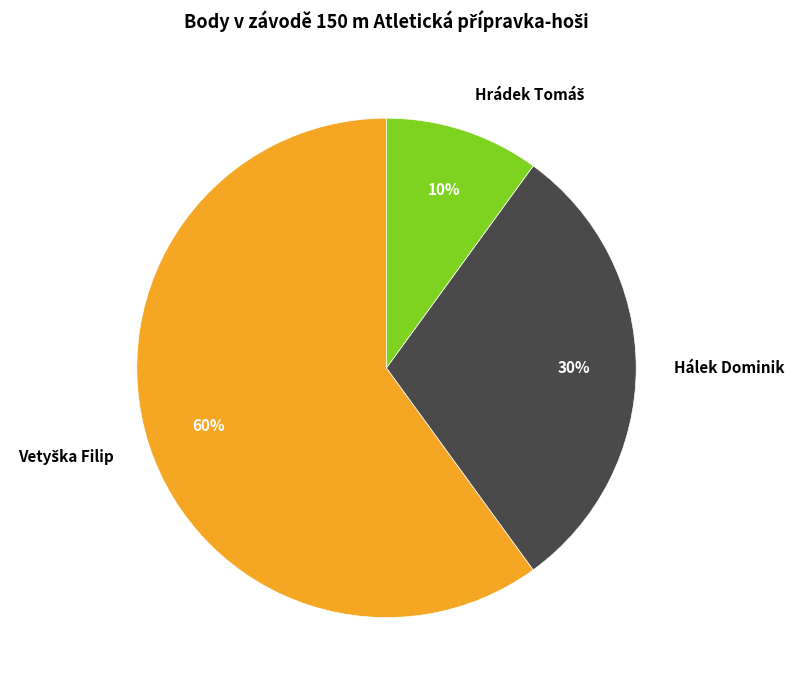

True or false: Hálek Dominik accounts for 30% of the total.

True